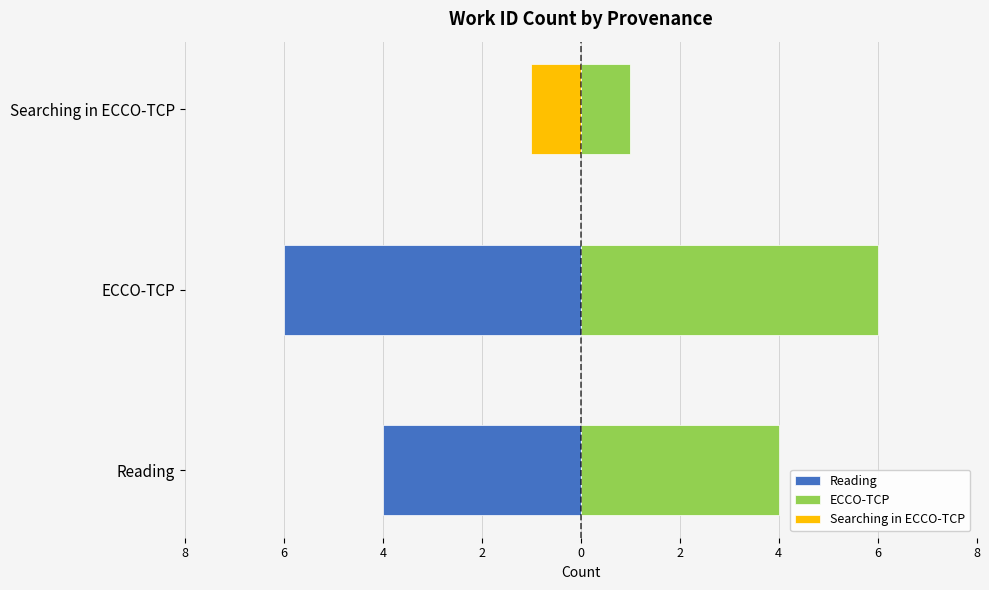

How many bars are there in total?

6